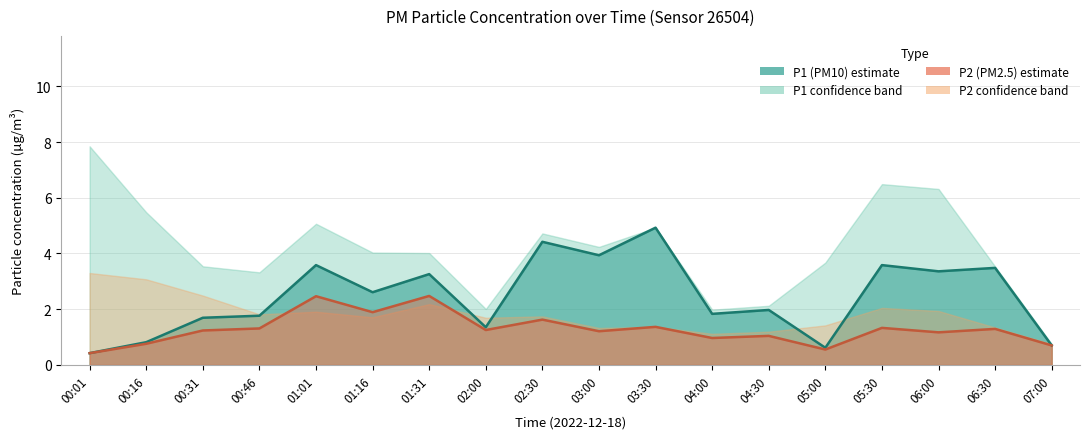

At which category does P2 (PM2.5) reach its first local valley?

01:16